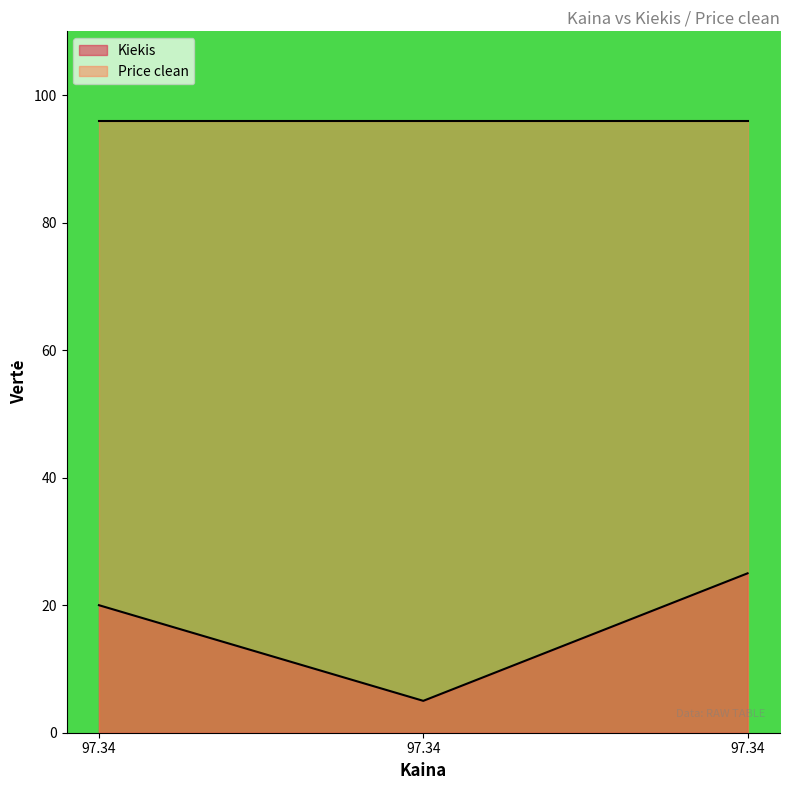

Where does the data first go above 20?

97.34